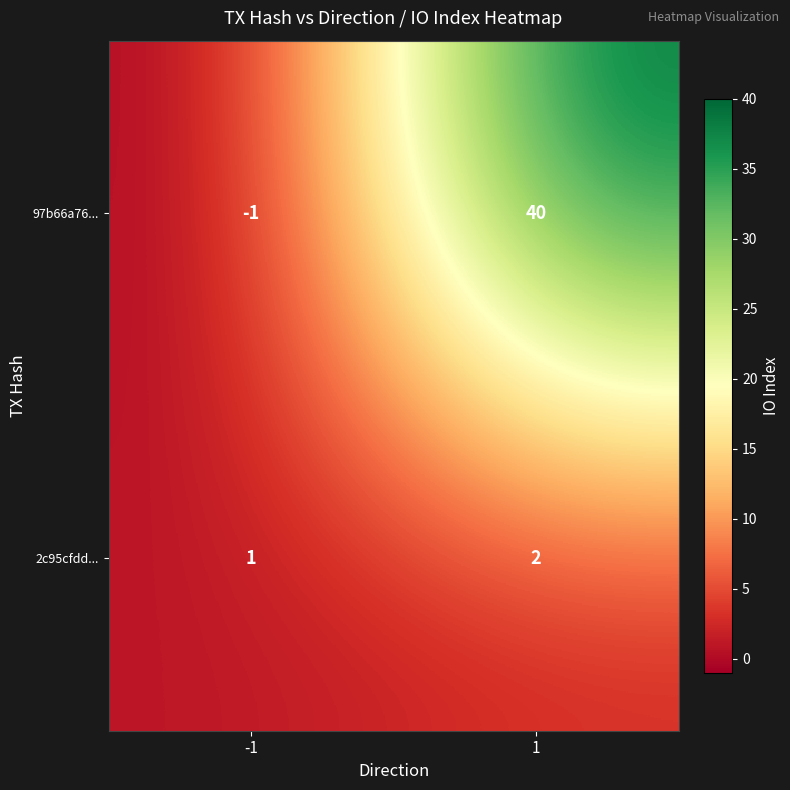

Count the number of data series in this chart.

2